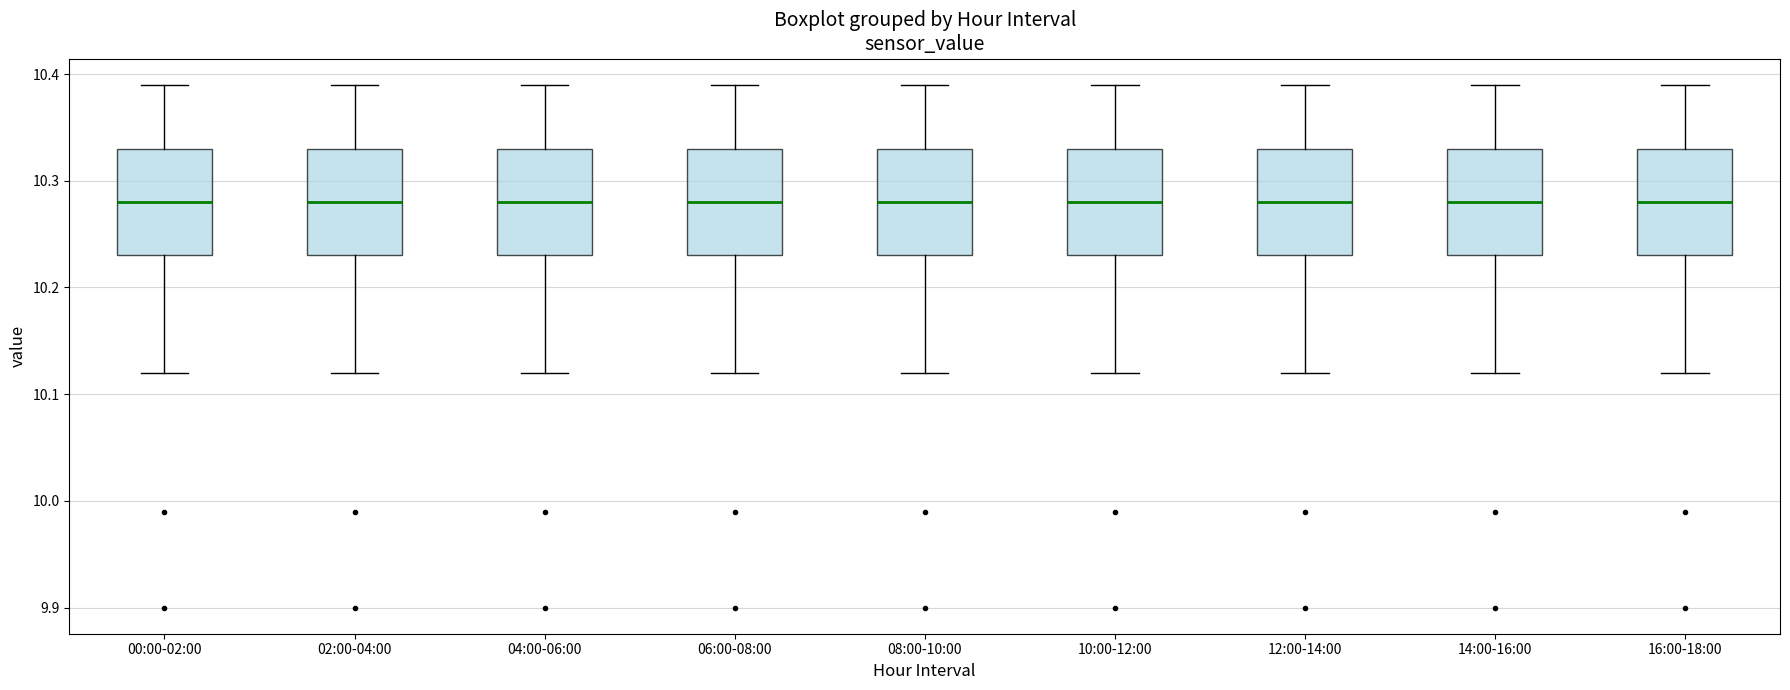

Reading left to right, transcribe this box plot: for each box, give where its median line is, the range the box spans, and where its two whiskers end, as read against the y-axis. The values are not printed on the chart, so give them approximately, as read against the axis.

00:00-02:00: median 10.28, box 10.23 to 10.33, whiskers 10.12 to 10.39
02:00-04:00: median 10.28, box 10.23 to 10.33, whiskers 10.12 to 10.39
04:00-06:00: median 10.28, box 10.23 to 10.33, whiskers 10.12 to 10.39
06:00-08:00: median 10.28, box 10.23 to 10.33, whiskers 10.12 to 10.39
08:00-10:00: median 10.28, box 10.23 to 10.33, whiskers 10.12 to 10.39
10:00-12:00: median 10.28, box 10.23 to 10.33, whiskers 10.12 to 10.39
12:00-14:00: median 10.28, box 10.23 to 10.33, whiskers 10.12 to 10.39
14:00-16:00: median 10.28, box 10.23 to 10.33, whiskers 10.12 to 10.39
16:00-18:00: median 10.28, box 10.23 to 10.33, whiskers 10.12 to 10.39